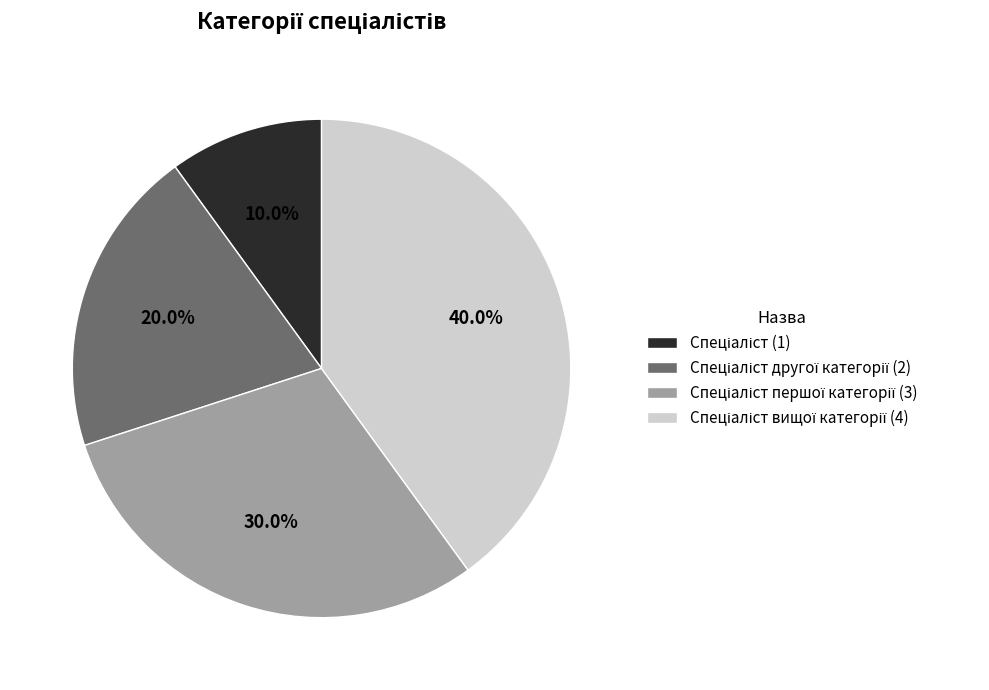

Is there a majority slice in this chart?

No